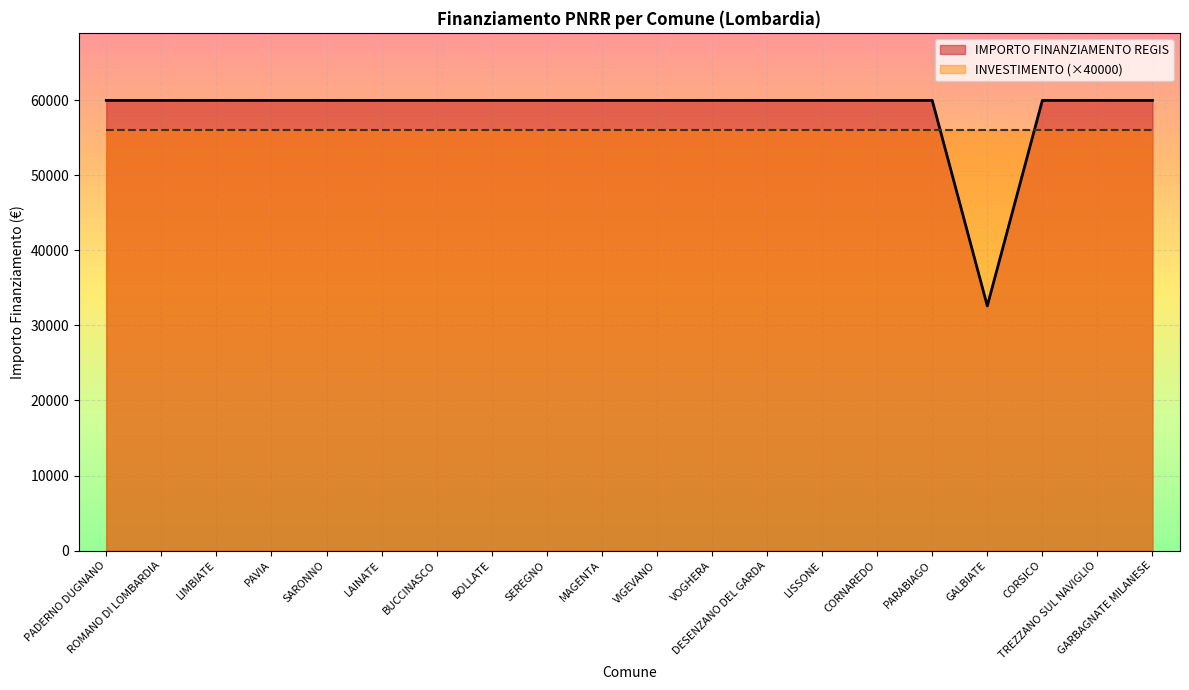

What is the label of the 6th point from the right?

CORNAREDO